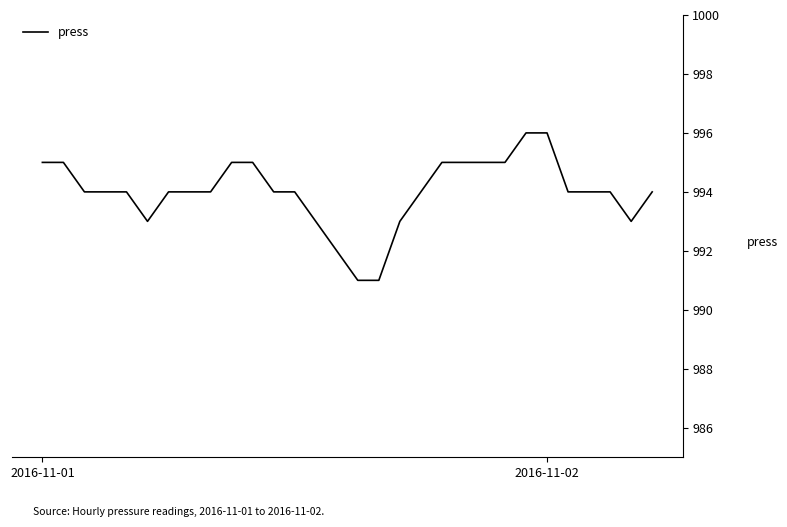

What is the maximum value shown in the chart?

996